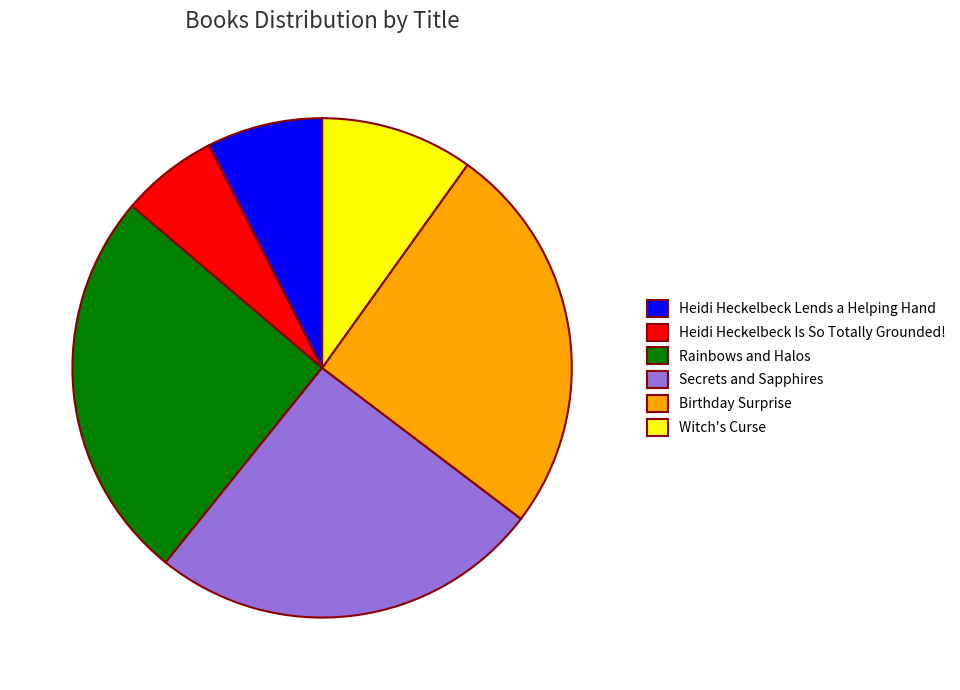

Do Heidi Heckelbeck Is So Totally Grounded! and Birthday Surprise together represent more than half of the pie?

No